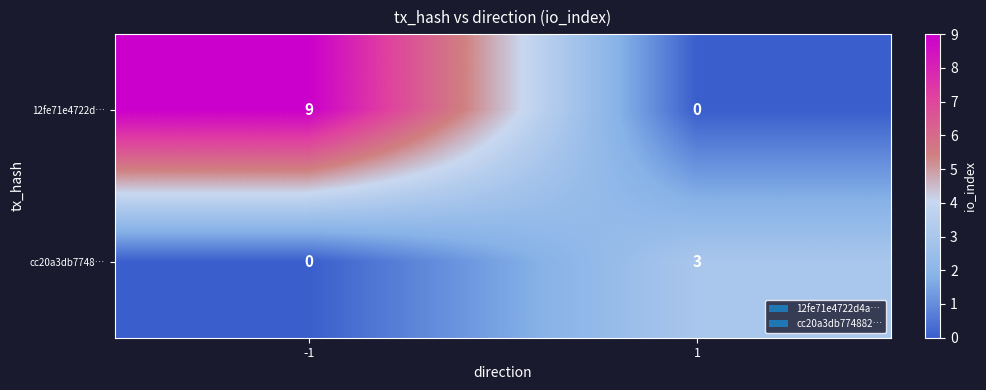

Reading right to left, extract all data points from this chart.

12fe71e4722d…: 1=0	-1=9
cc20a3db7748…: 1=3	-1=0